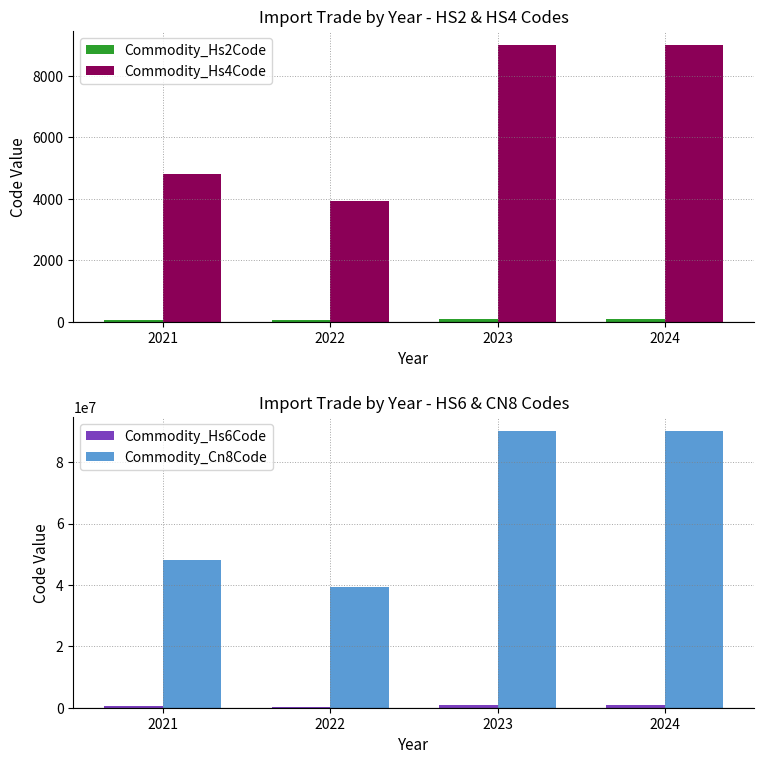

How many groups of bars are there?

4